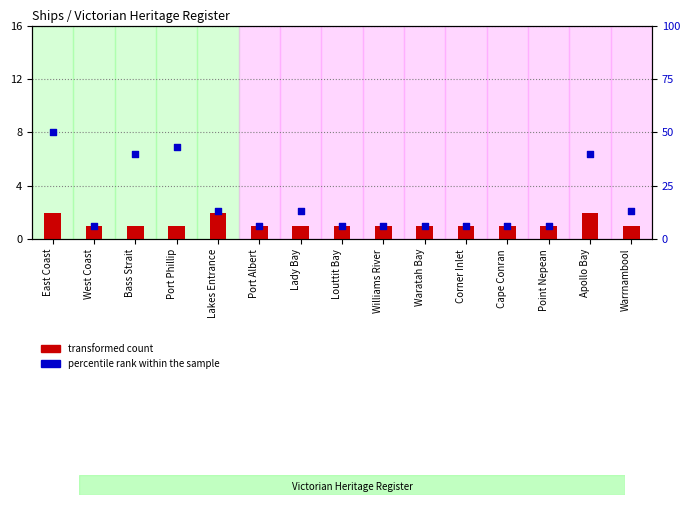

At which category is the sum across all series the highest?

East Coast